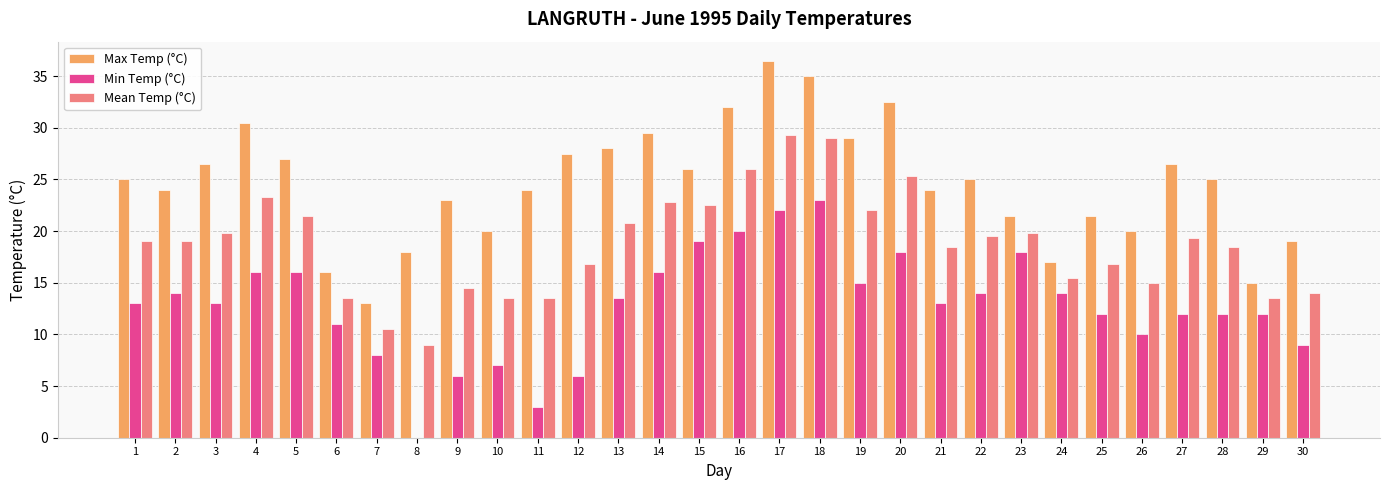

Is it true that Max Temp (°C) equals 27.0 at 5?

True